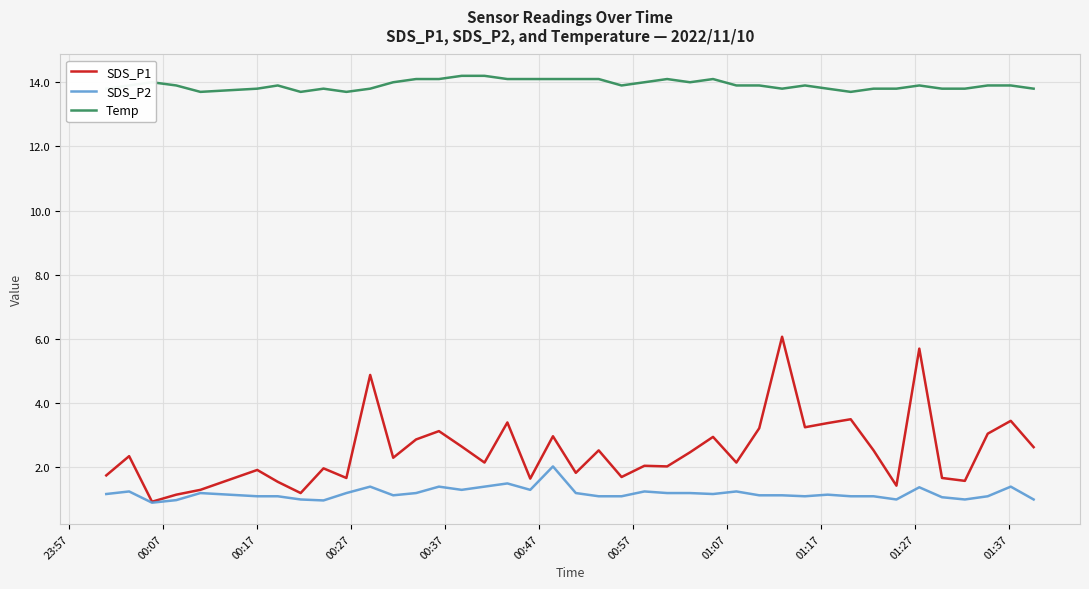

Count the Temp values in the range 13 to 14.

29